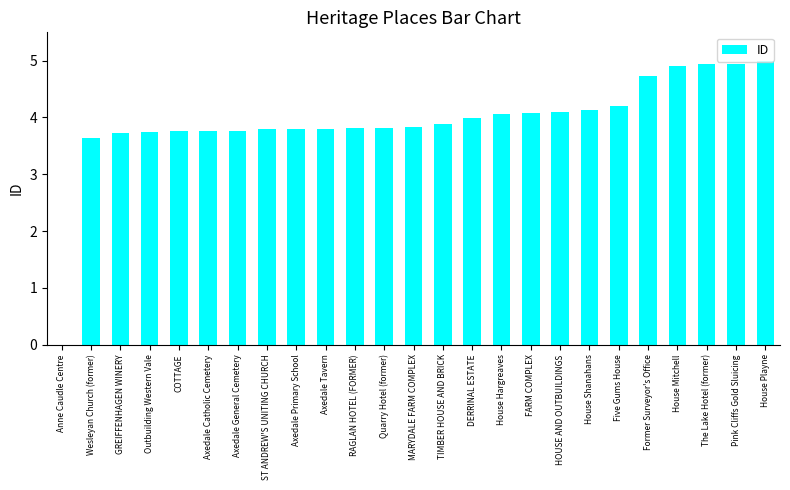

Is it true that the value at Pink Cliffs Gold Sluicing is 5.0?

True